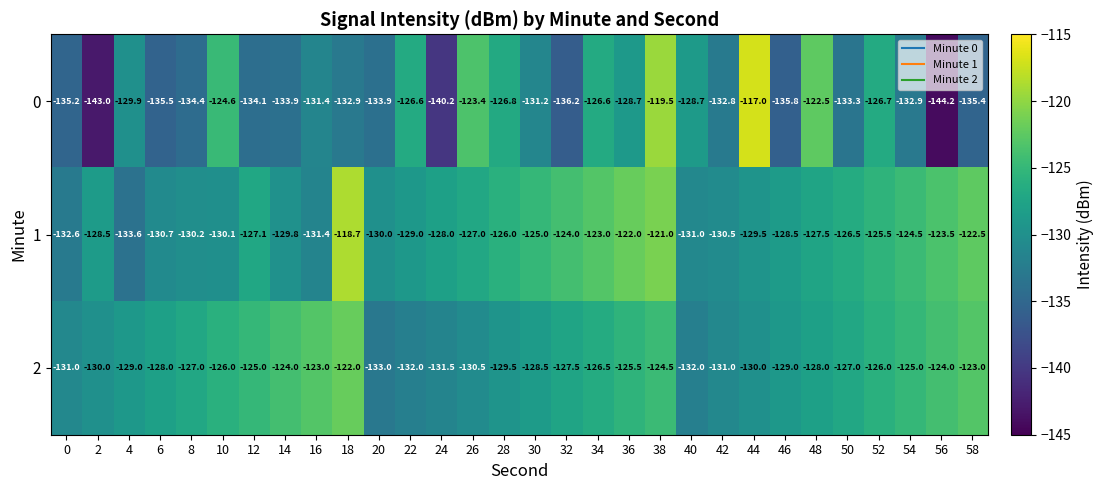

Count the number of categories in the chart.

30